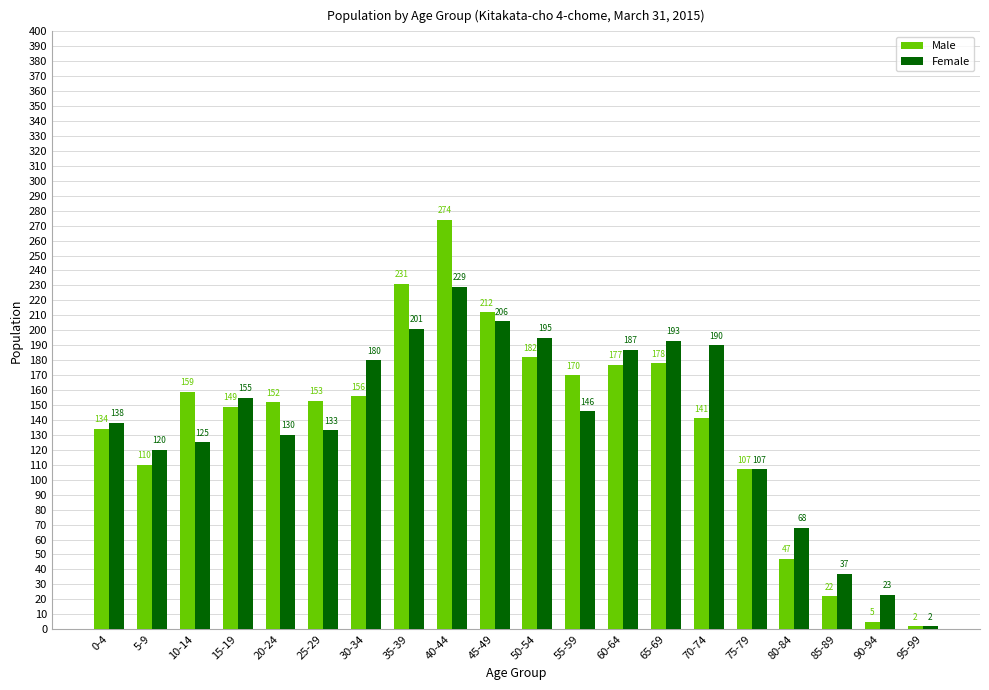

At how many categories does at least one series exceed 63?

17